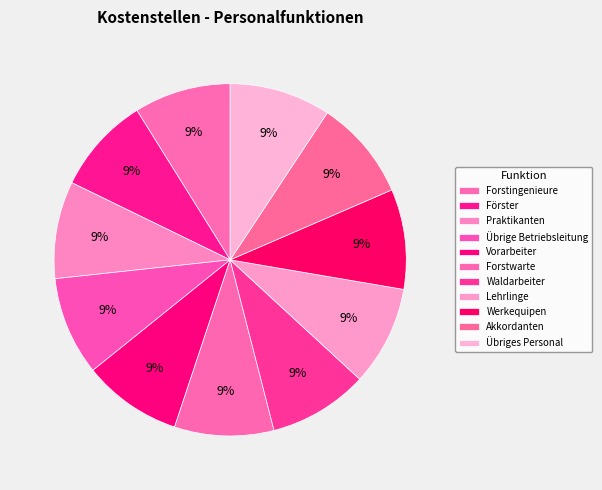

What portion of the pie excludes Forstingenieure?

91.1%